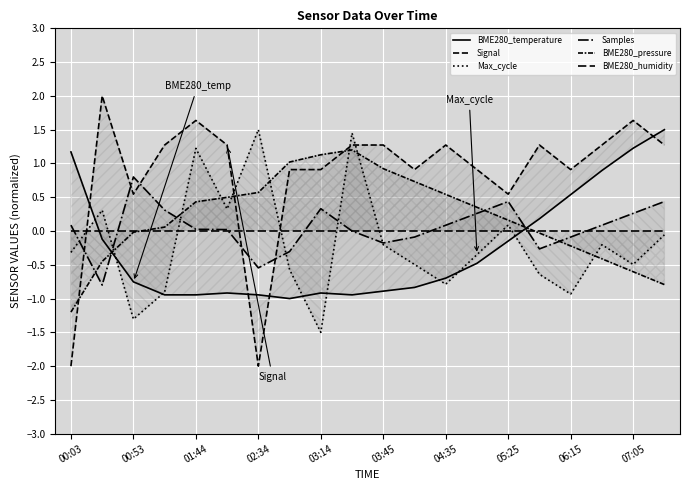

Which series has the largest total across all categories?

Signal